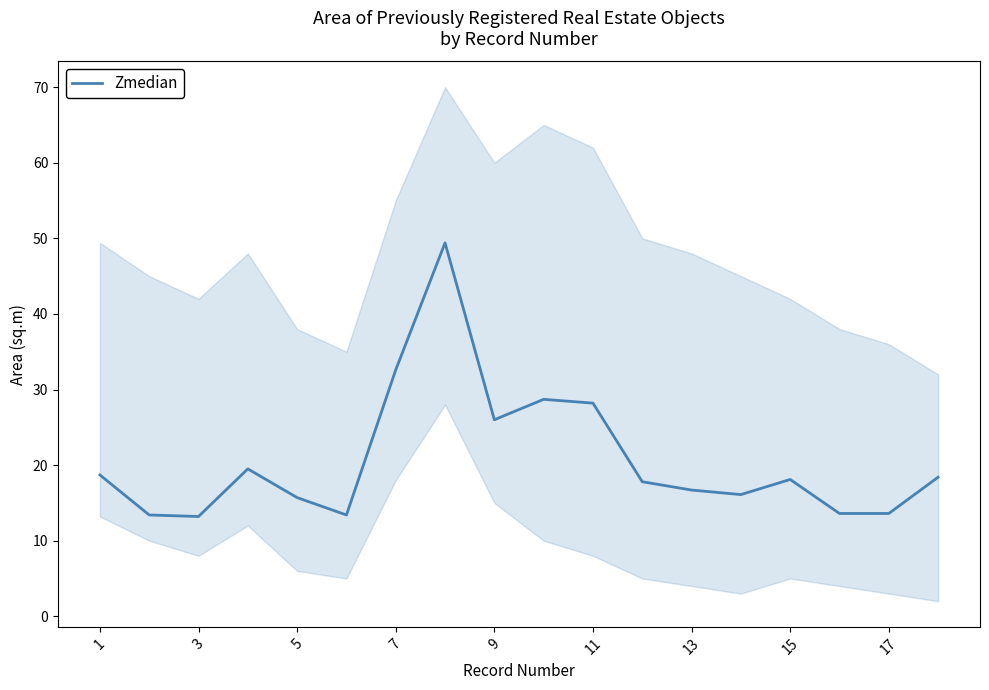

What is the maximum value shown in the chart?

49.4